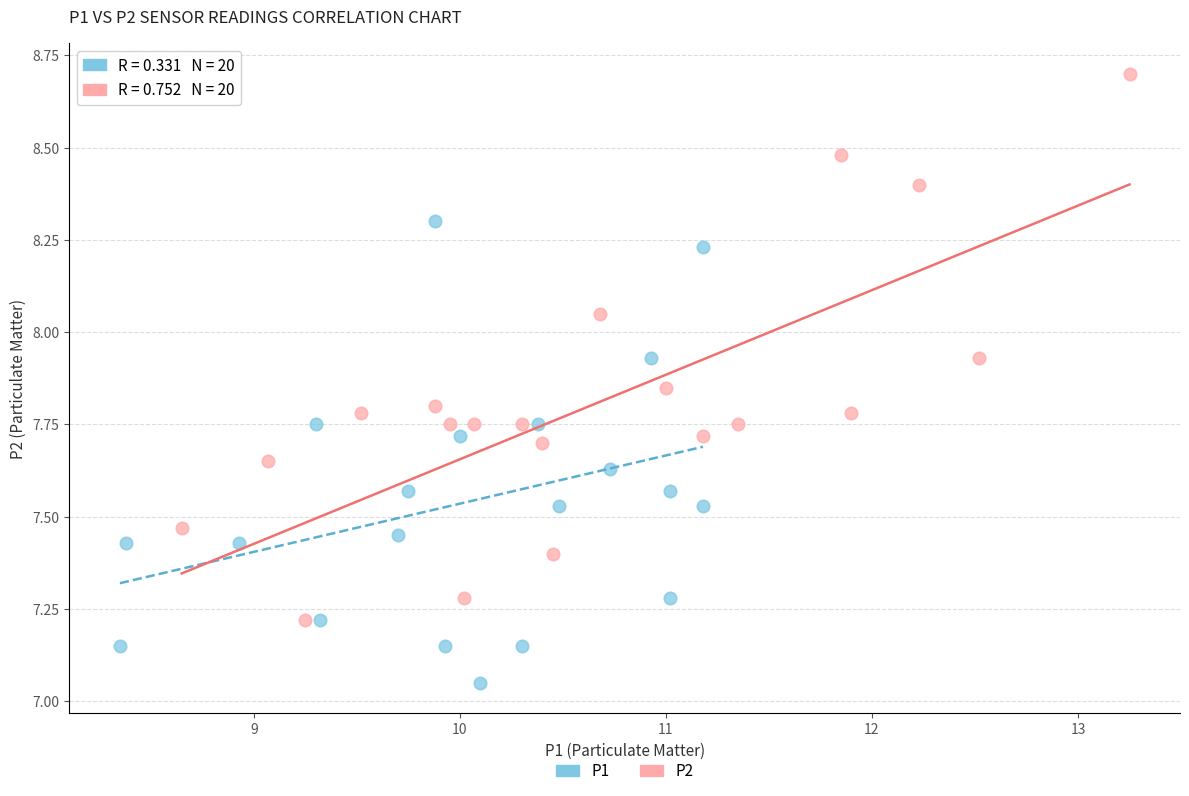

Which series has the widest spread of Y values?

P2